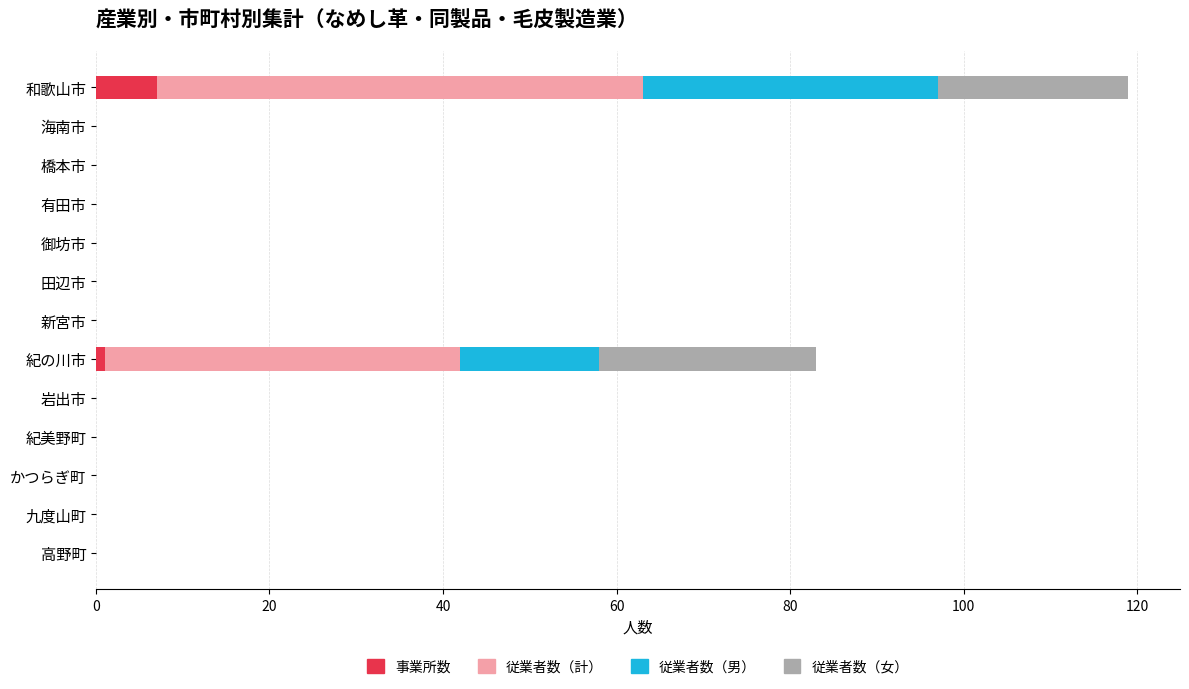

What is the highest value of the 事業所数 series?

7